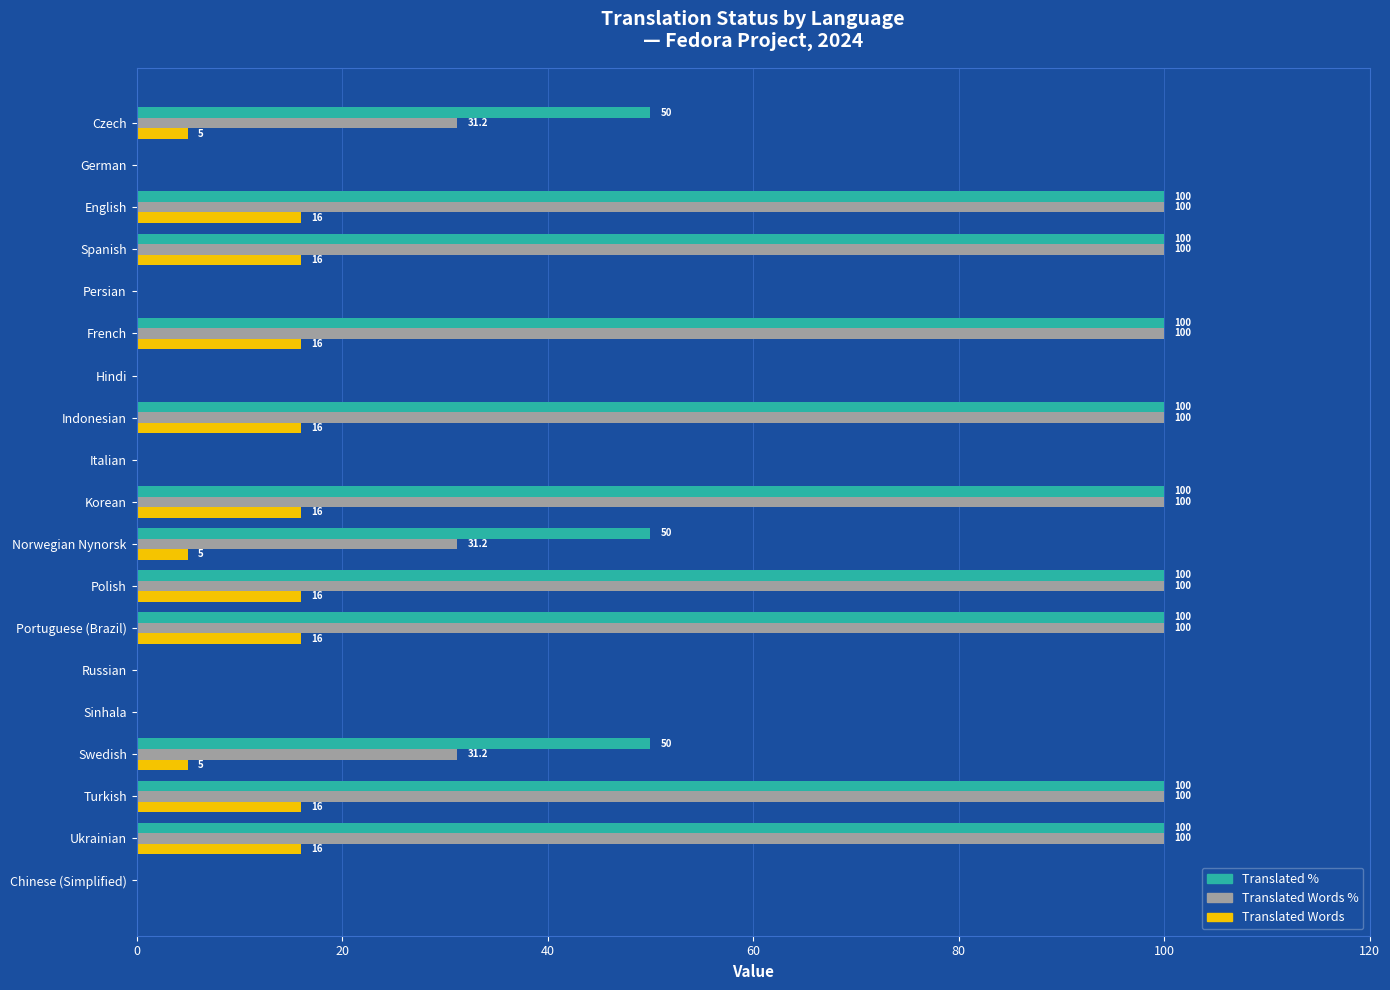

Is the value of Translated Words % at Turkish greater than the value of Translated Words at Ukrainian?

Yes